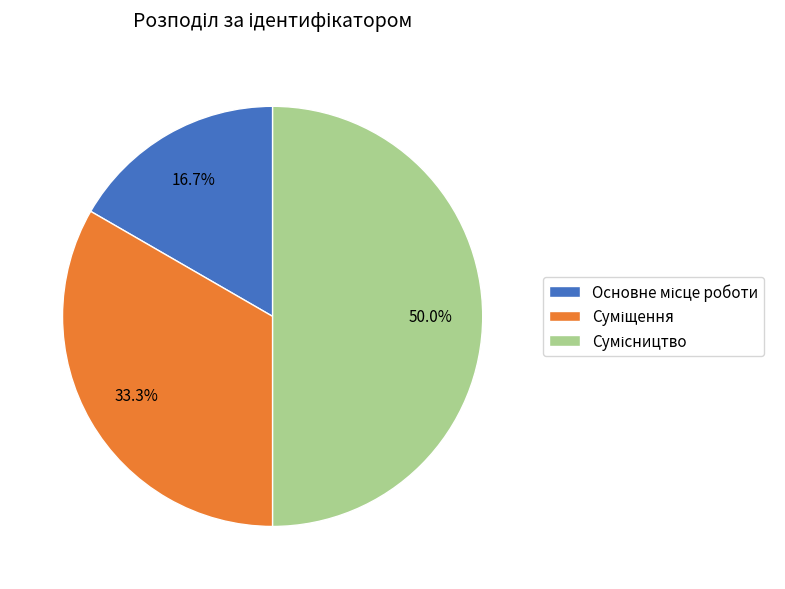

How many segments does this pie chart have?

3